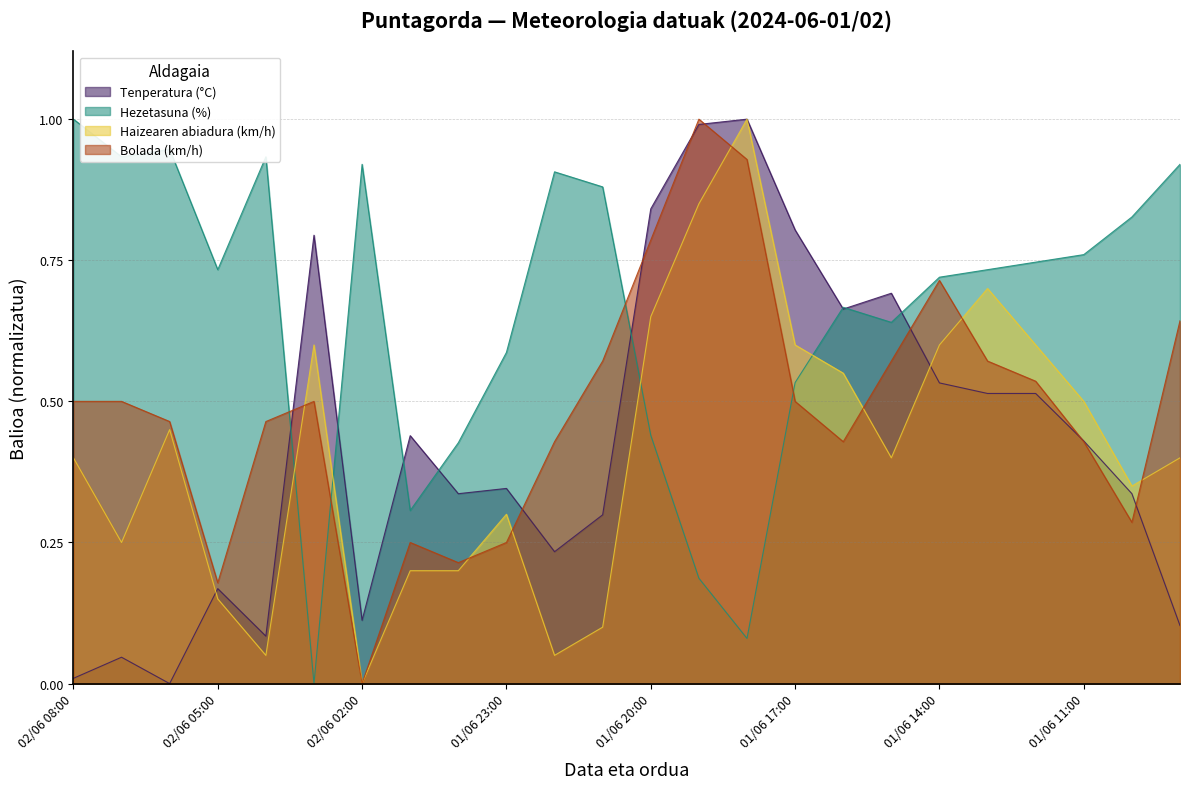

How many lines are shown in the chart?

4